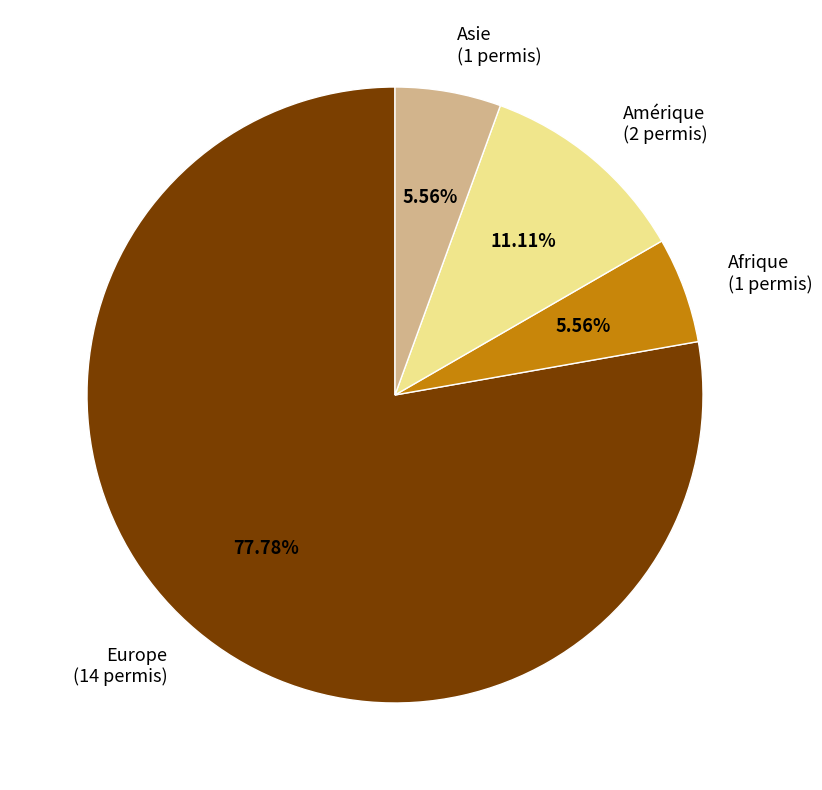

Do Afrique and Asie together represent more than half of the pie?

No